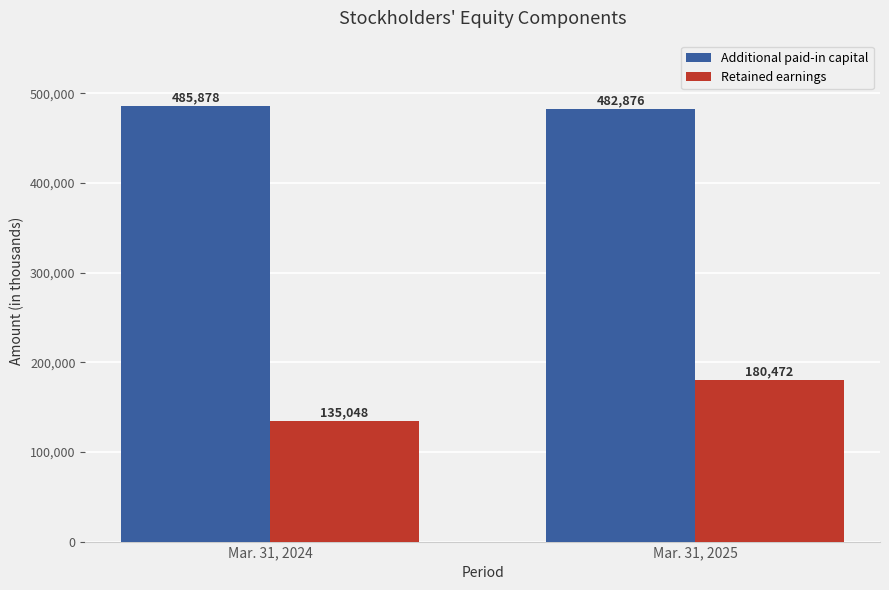

How many groups of bars are there?

2